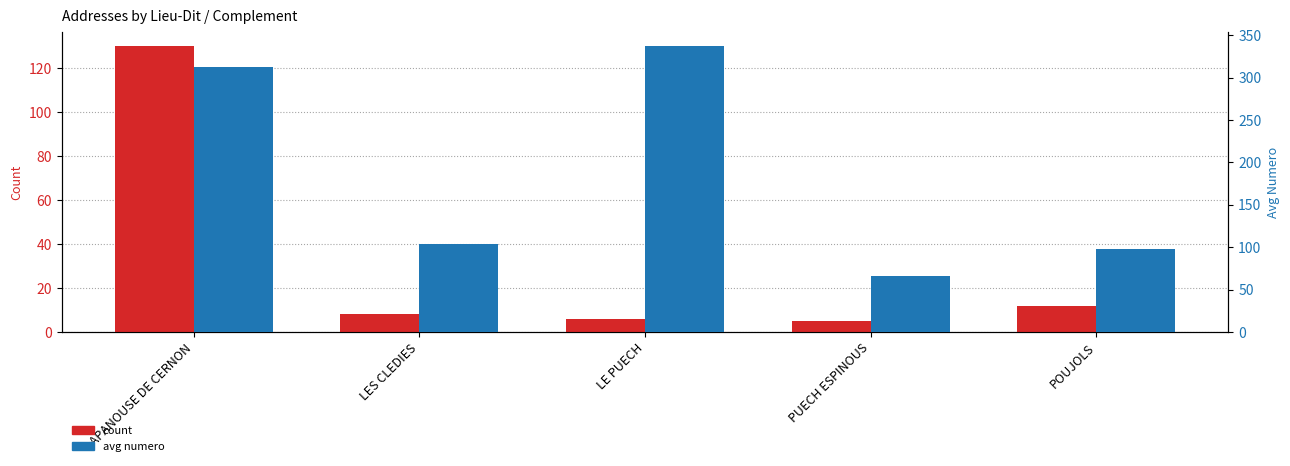

What position from the left is LES CLEDIES?

2